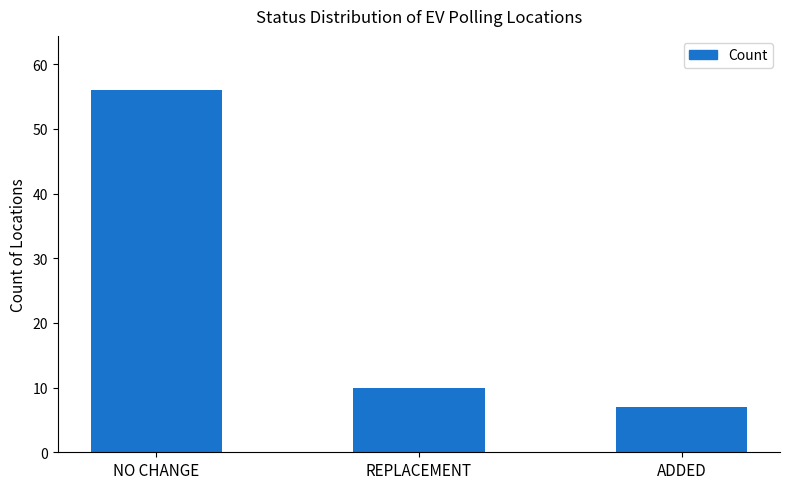

Where is the data nearest to the value 31?

REPLACEMENT